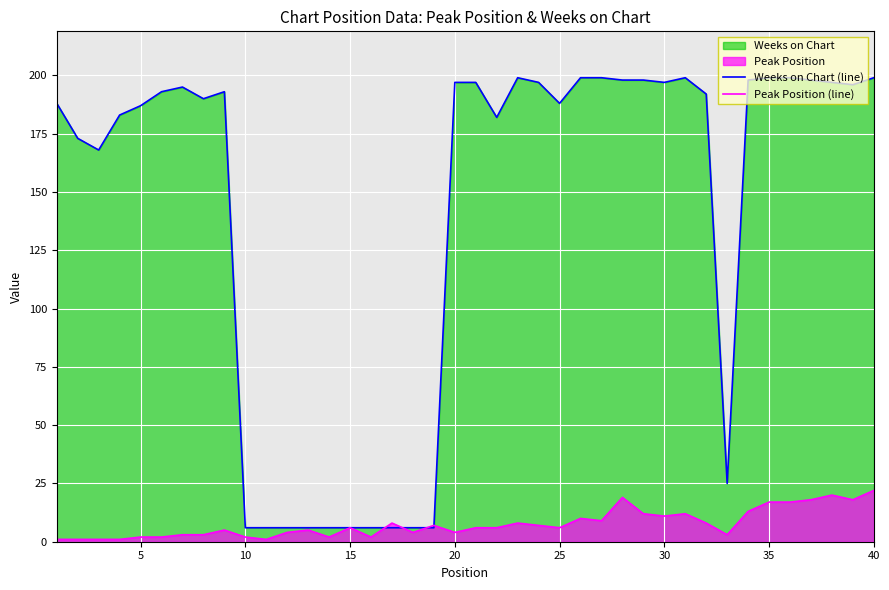

True or false: Peak Position (line) has more than 1 interior local peaks.

True